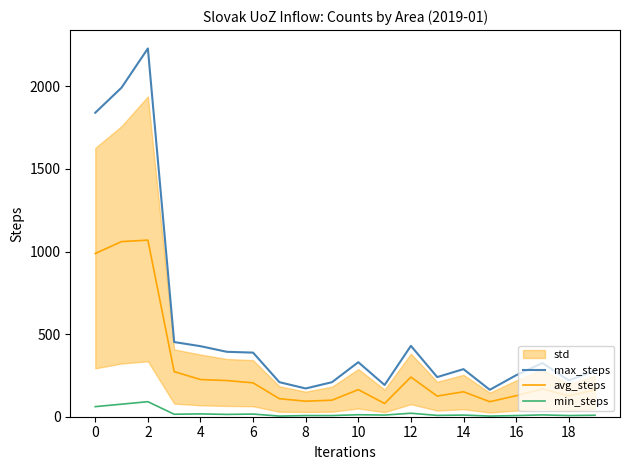

Reading left to right, extract all data points from this chart.

max_steps: 1840	1992	2229	452	427	393	388	209	171	209	330	192	429	240	288	163	251	325	220	278
avg_steps: 988	1060	1069	273	225	219	205	109	94	100	164	80	240	125	151	91	127	168	127	162
min_steps: 61	76	91	15	17	14	16	4	7	7	12	10	21	8	10	4	7	11	7	9